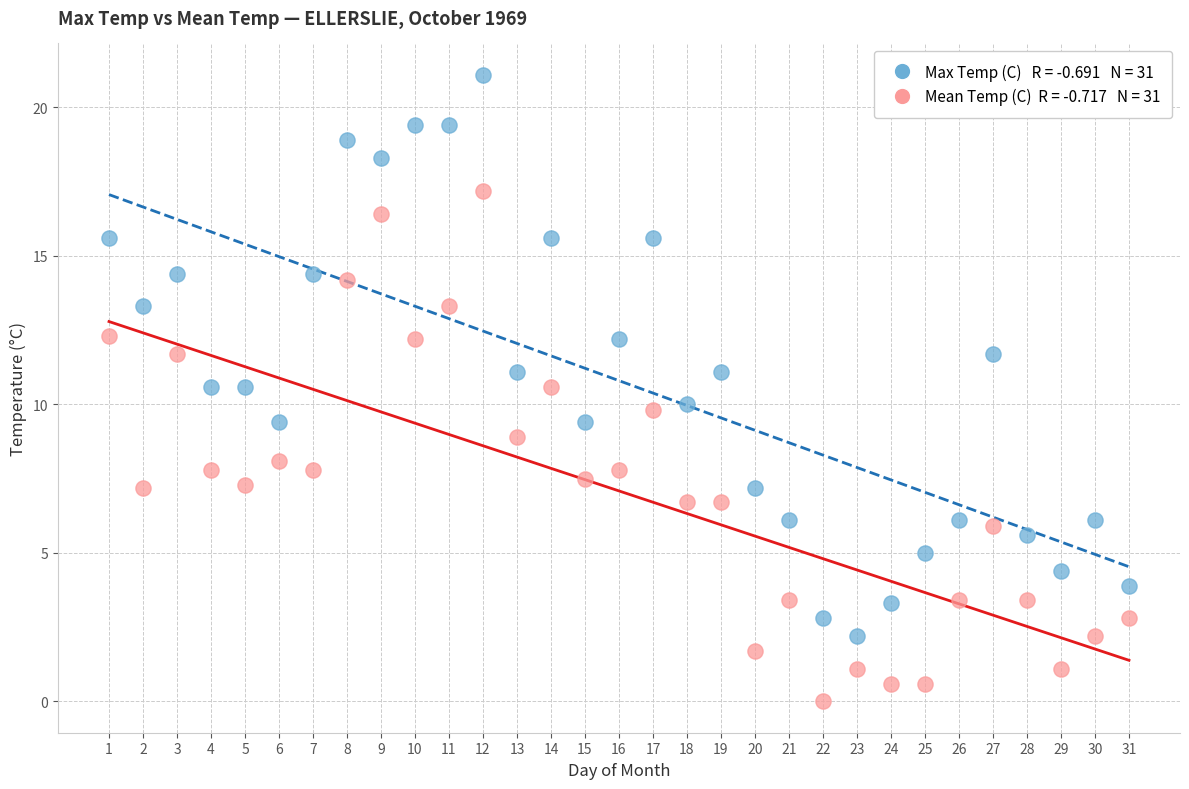

Across all data points, what is the range of Y values (max minus min)?

21.1